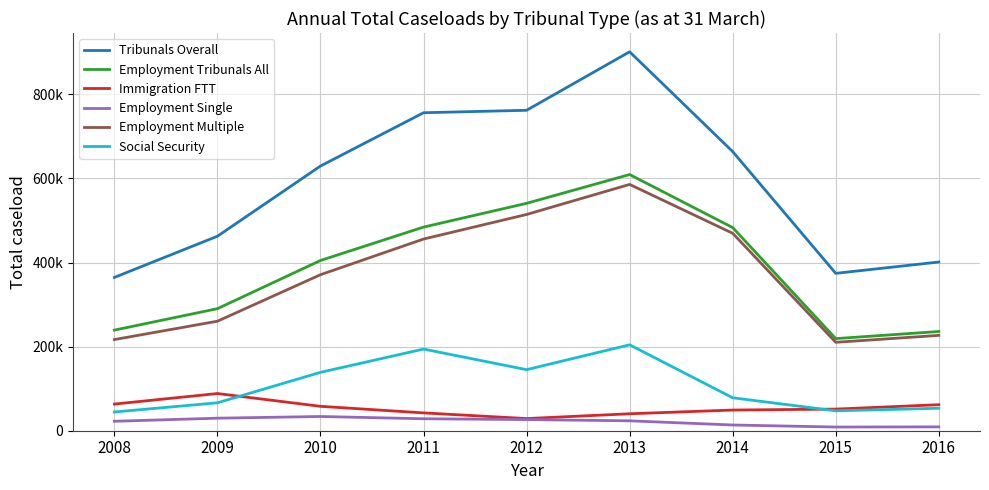

What is the value of the Employment Tribunals All point at the 1st from the left?

239255